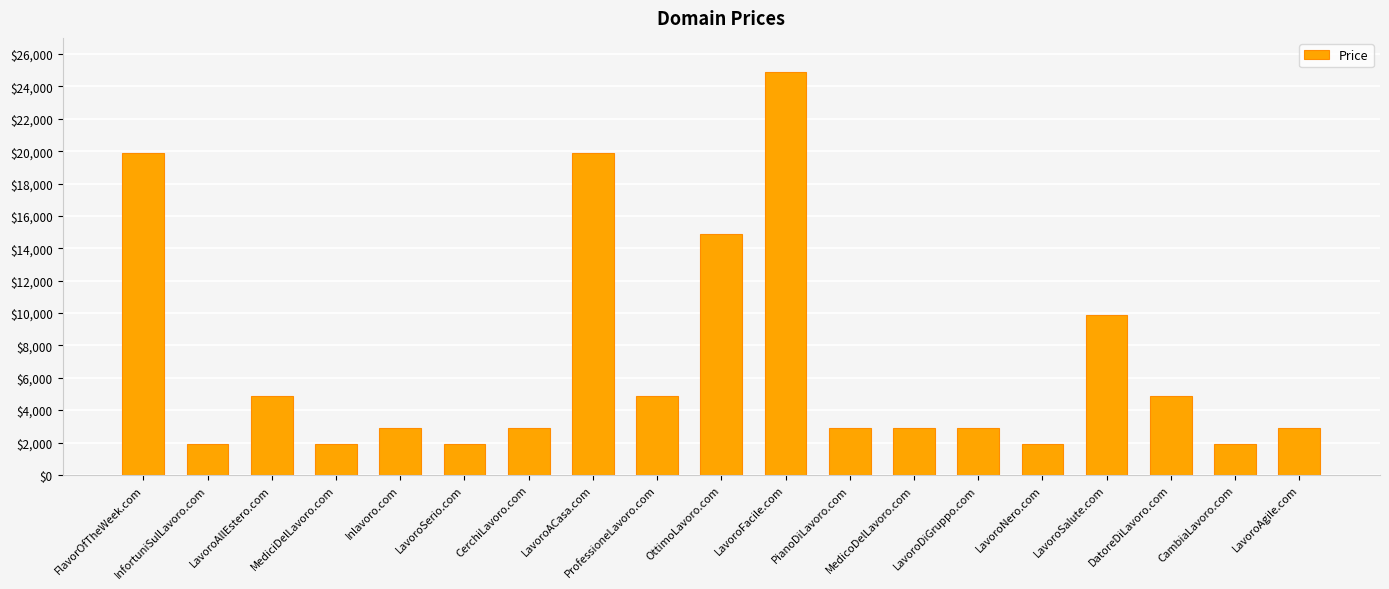

What is the value of the 10th bar from the left?

14888